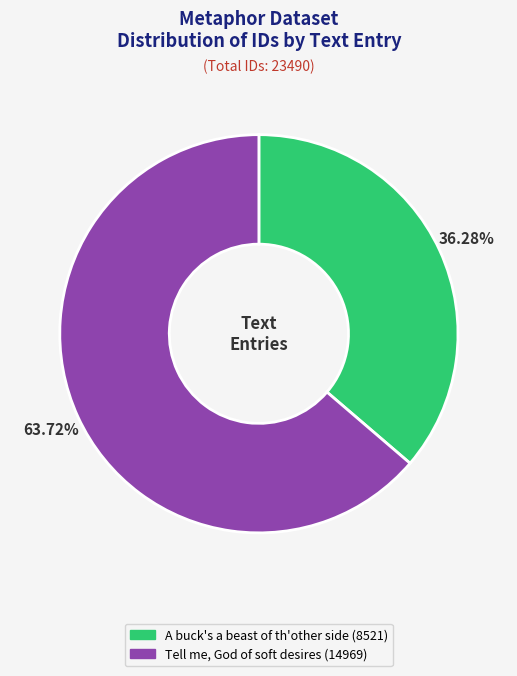

Does Tell me, God of soft desires represent more than half of the total?

Yes